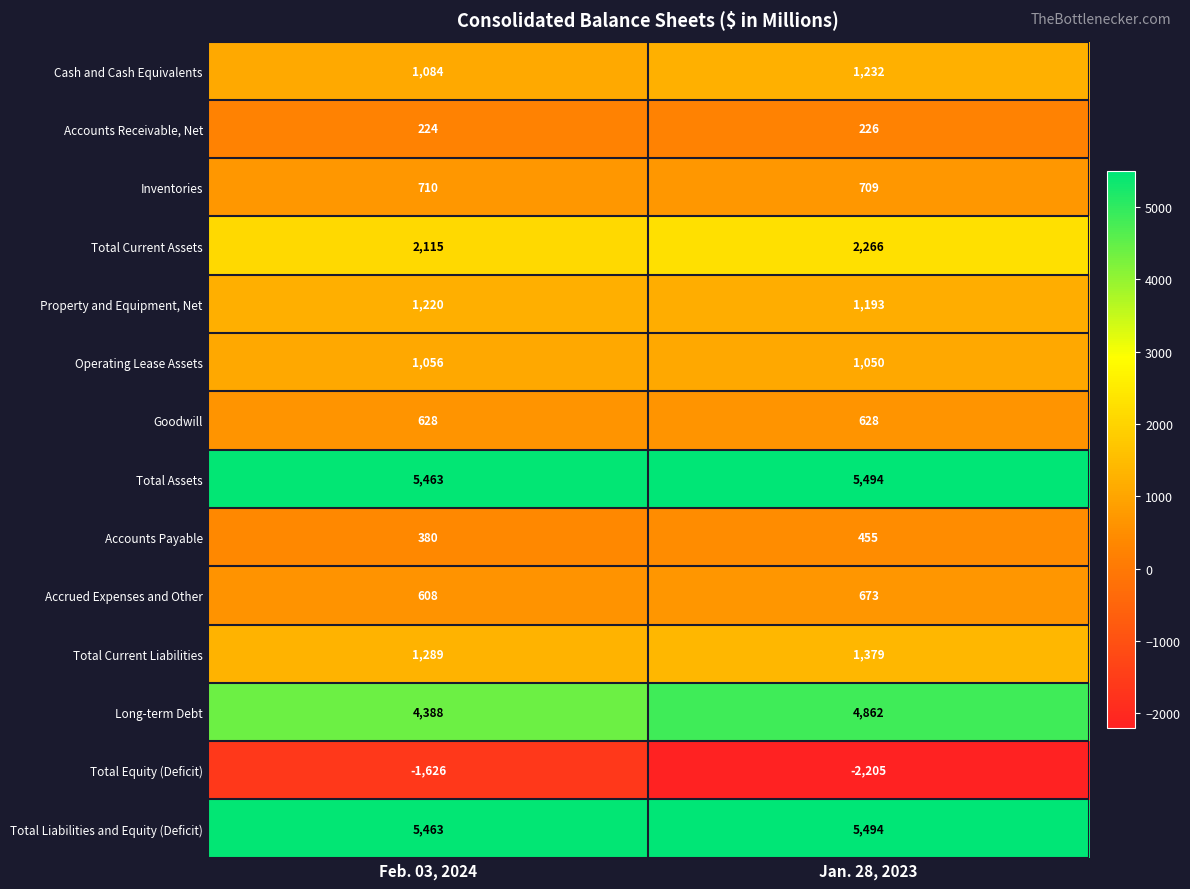

What is the maximum value shown in the chart?

5494